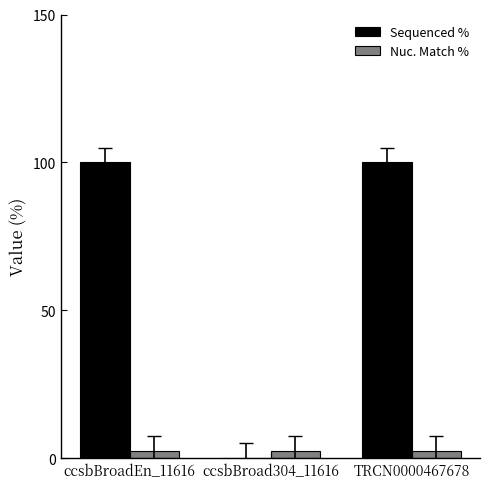

What are all the series names shown in the legend?

Sequenced %, Nuc. Match %